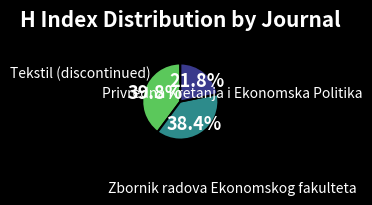

To the nearest percent, what percentage of the pie is Tekstil (discontinued)?

40%